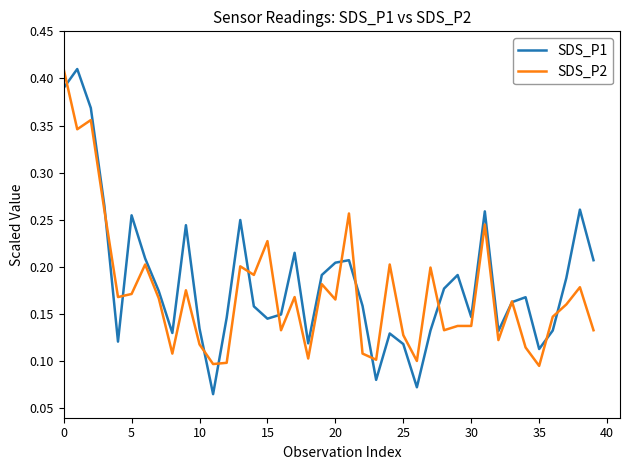

Which series has the widest spread of values?

SDS_P1